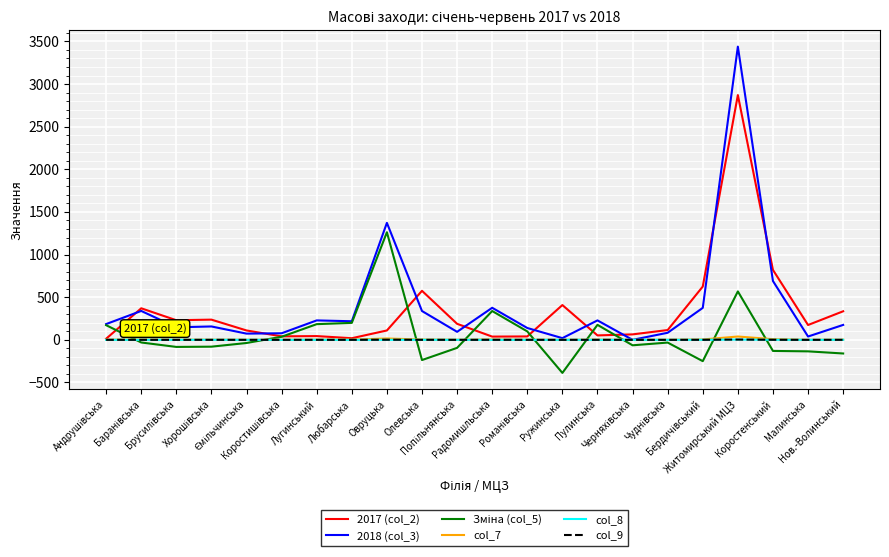

Which series has the widest spread of values?

2018 (col_3)